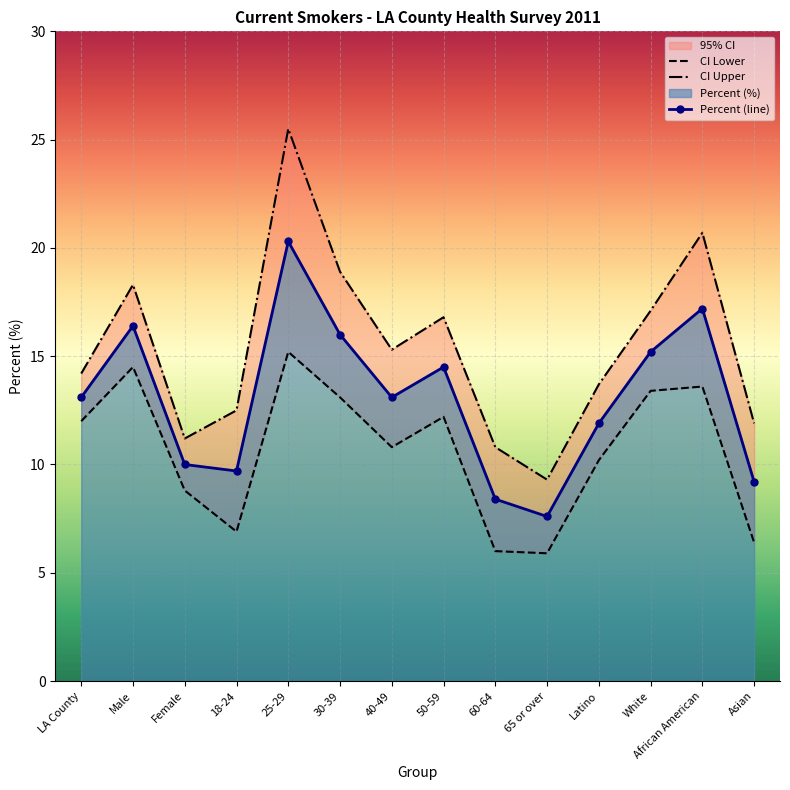

At which category is the sum across all series the highest?

25-29